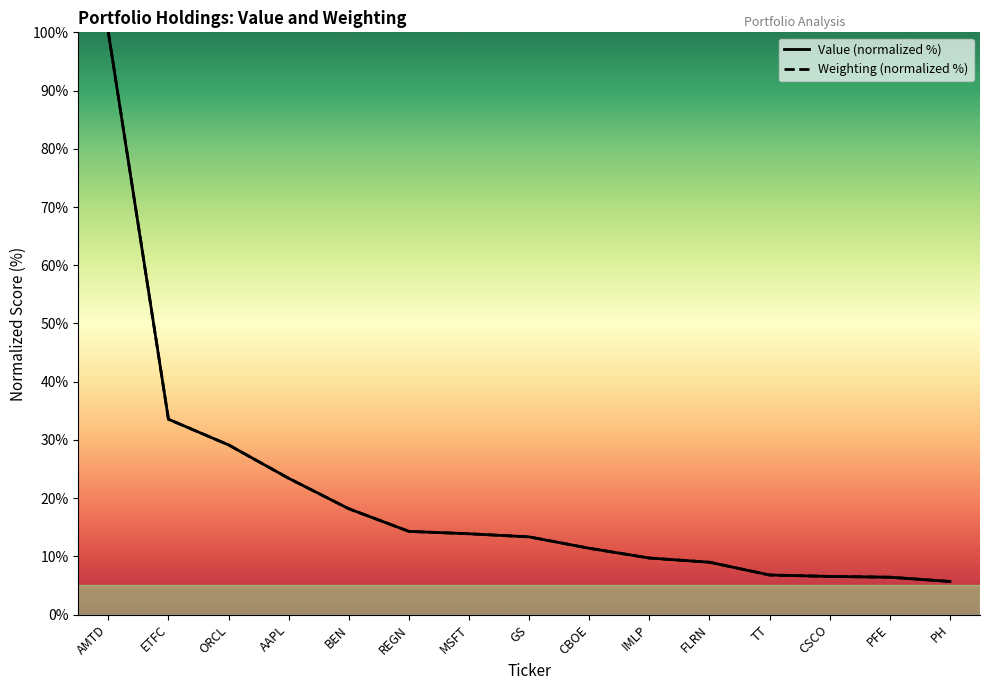

The value of Value at BEN is 18.2. True or false?

True